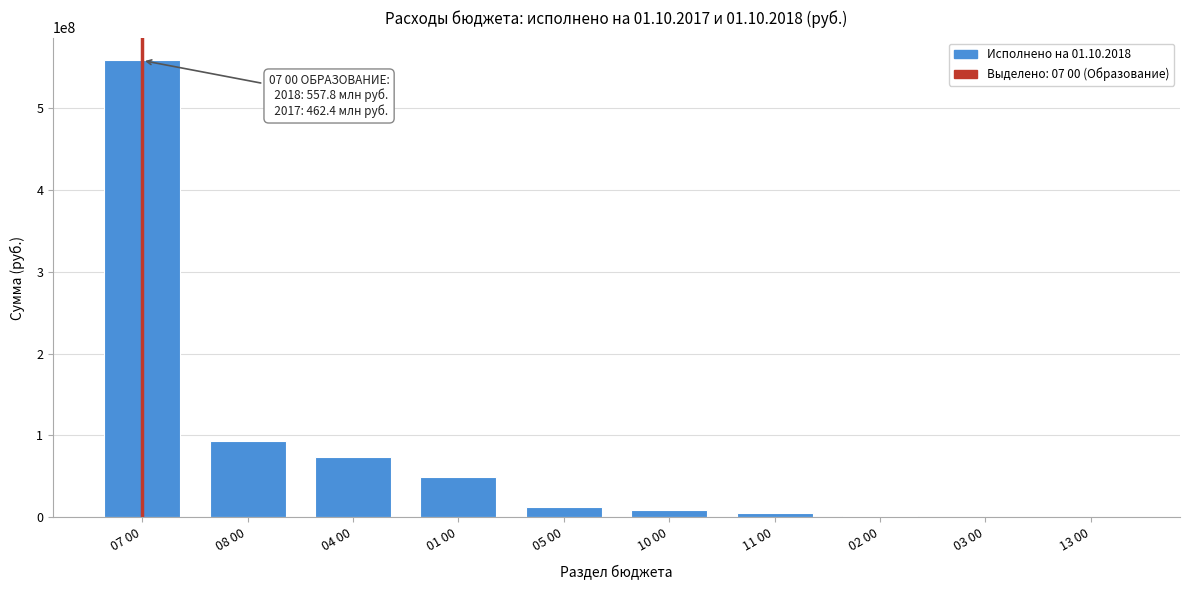

Where is the data nearest to the value 278951028?

08 00